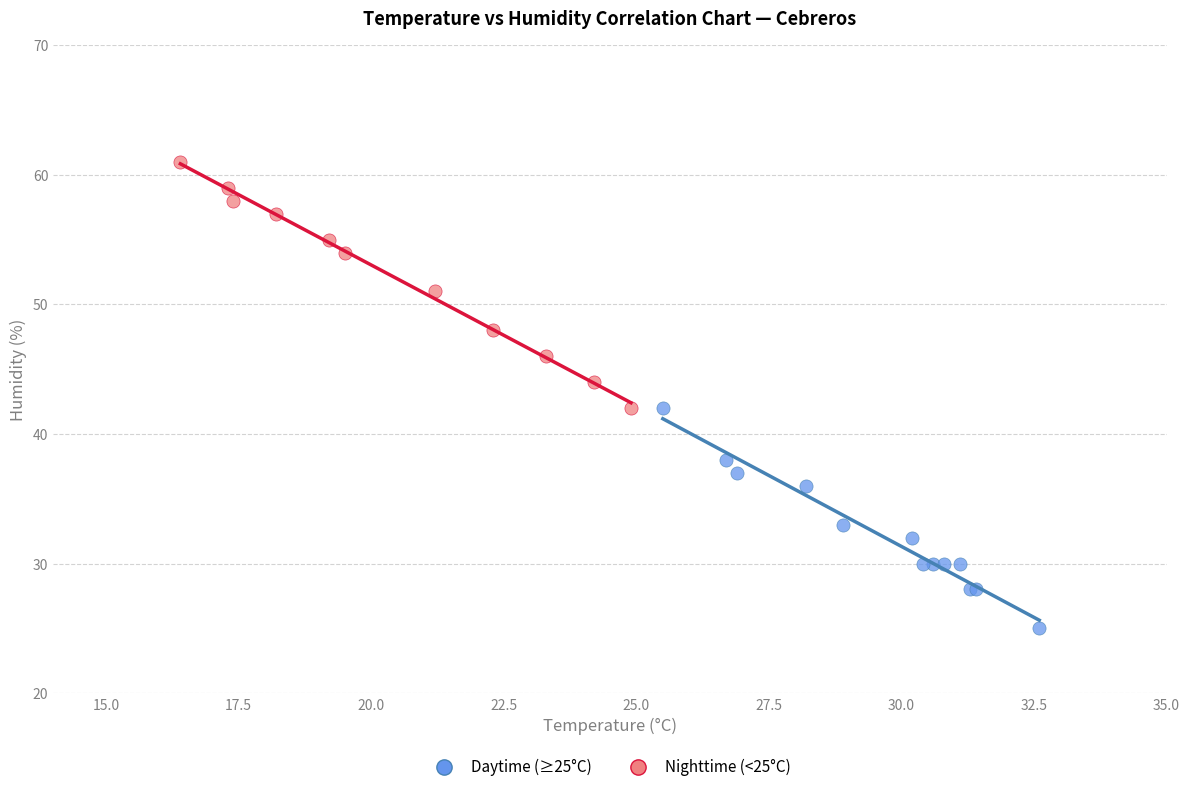

Which series reaches the minimum Y coordinate?

Daytime (≥25°C)